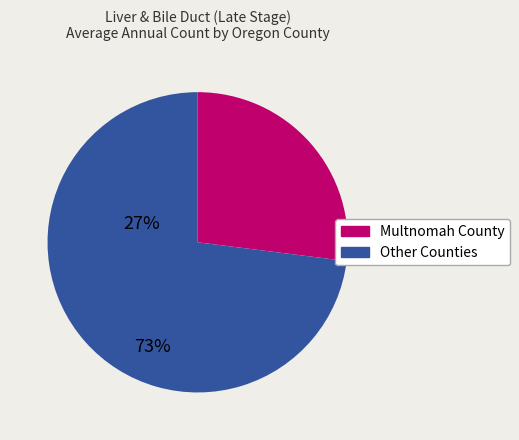

Does any single category account for the majority?

Yes